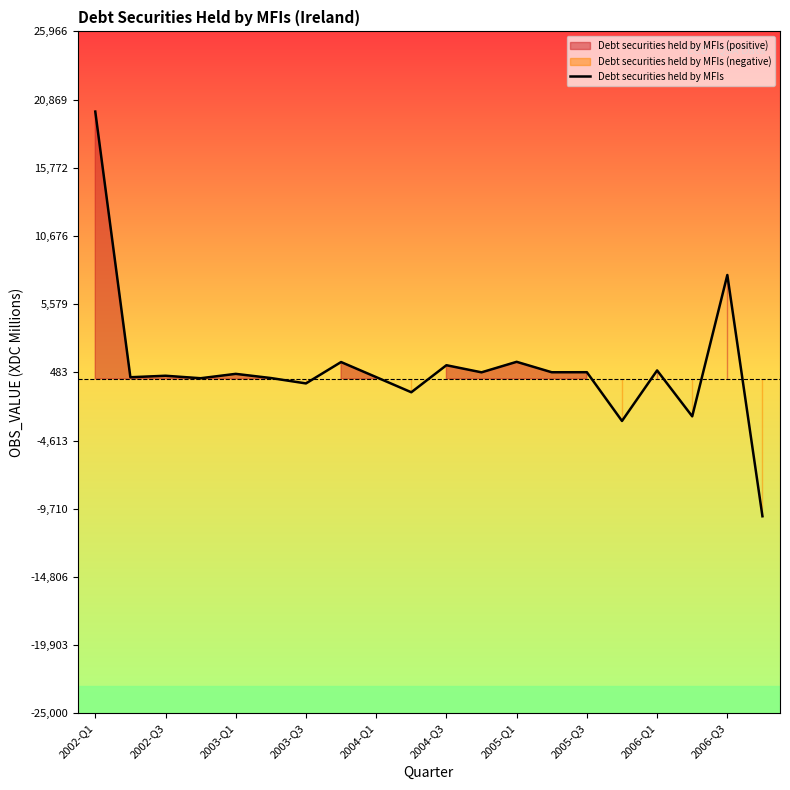

The value of Debt securities held by MFIs at 2005-Q1 is 1271. True or false?

True